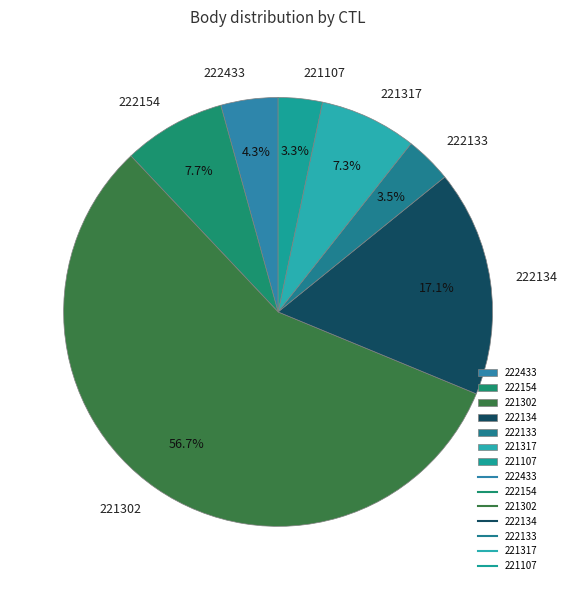

To the nearest percent, what is the difference between the largest and smallest slice percentages?

53%